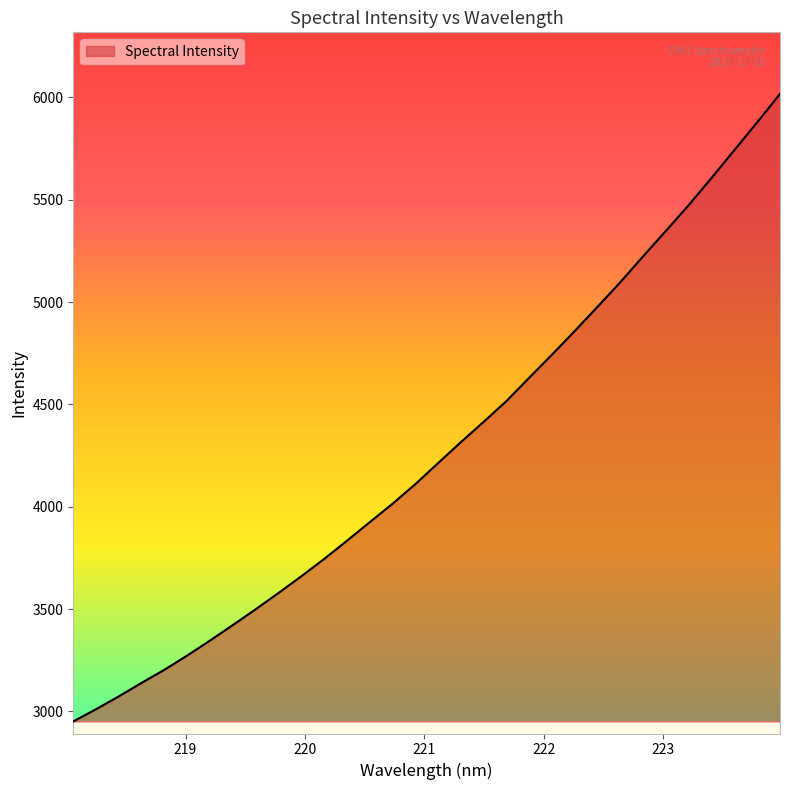

What is the difference between the maximum and minimum values?

3066.6